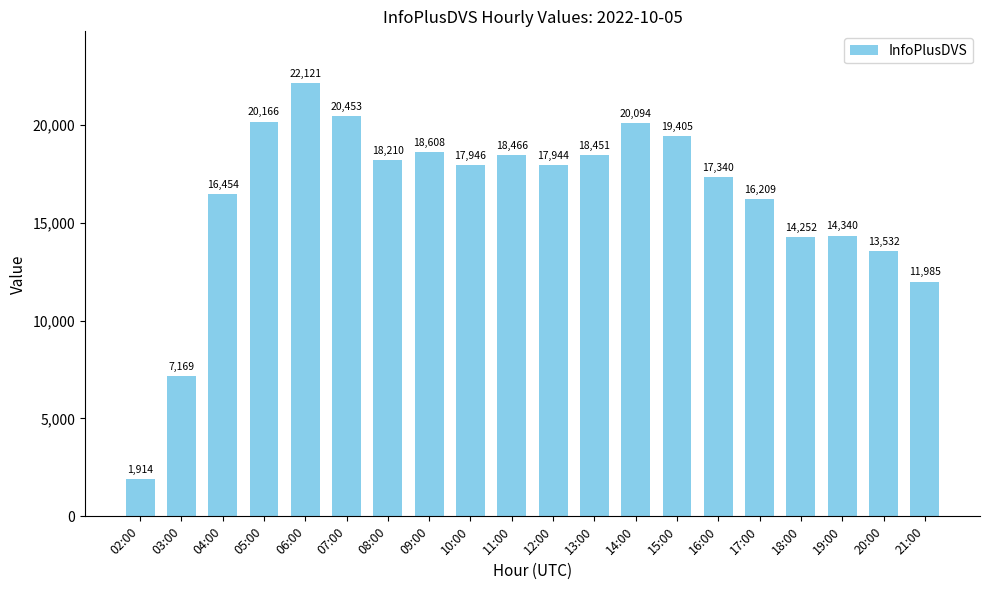

What is the change in value from 05:00 to 15:00?

-761